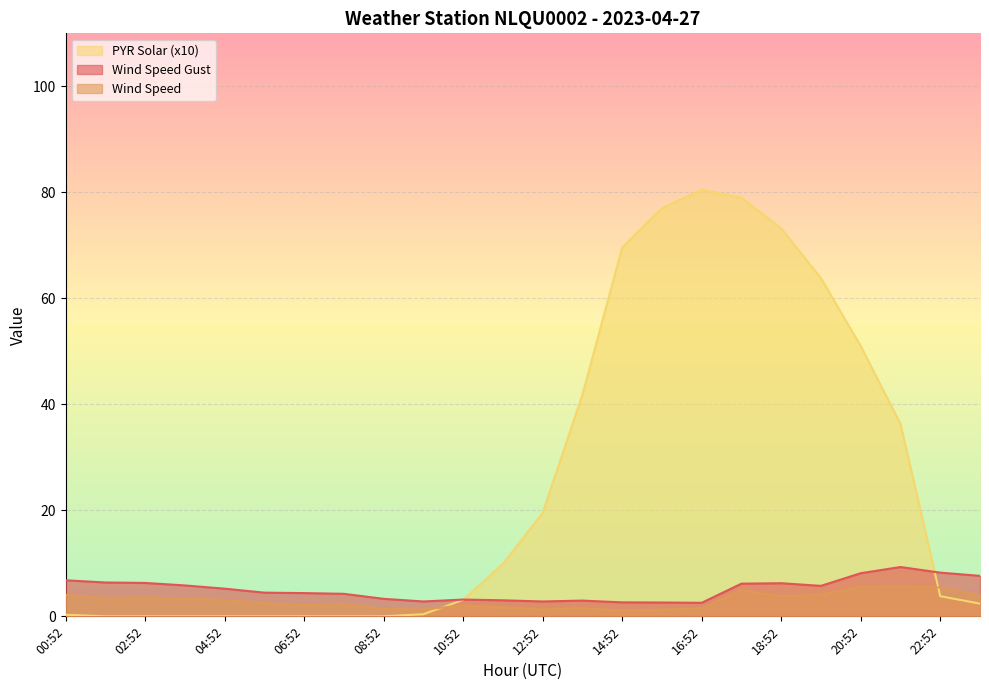

Which series has the largest total across all categories?

PYR Solar (x10)